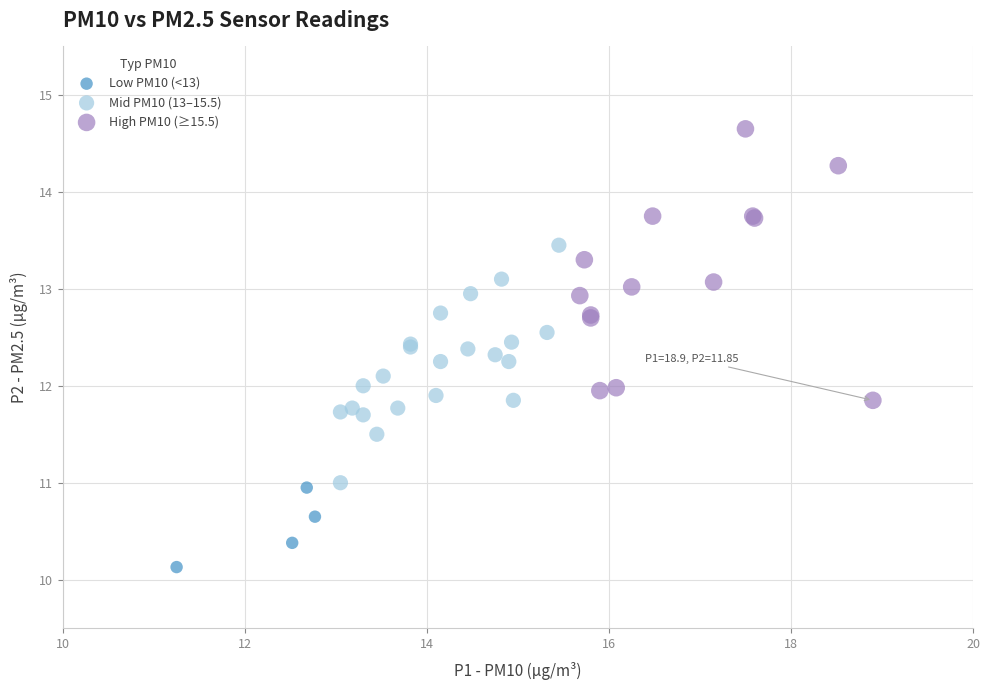

Which series reaches the maximum Y coordinate?

High PM10 (≥15.5)